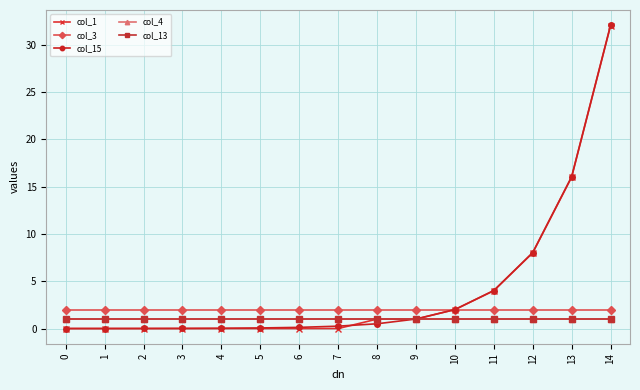

Which series has the largest total across all categories?

col_15